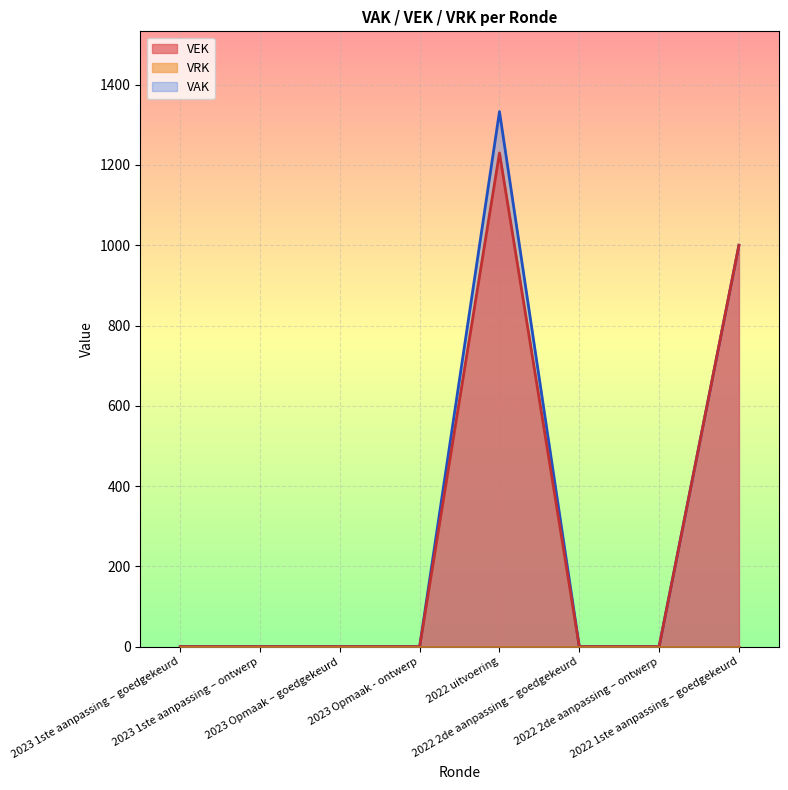

True or false: there are more than 2 points higher than both neighbors.

False